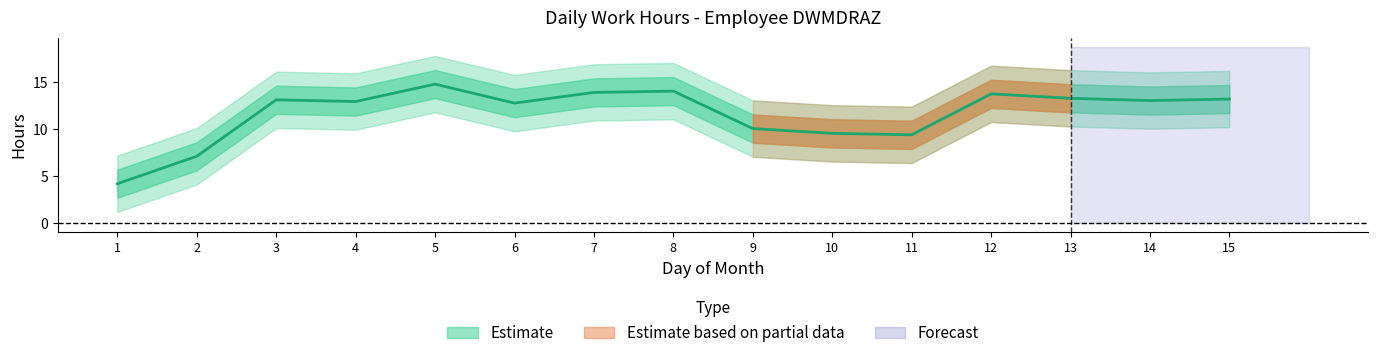

True or false: the data shows 21.1 at 13.

False